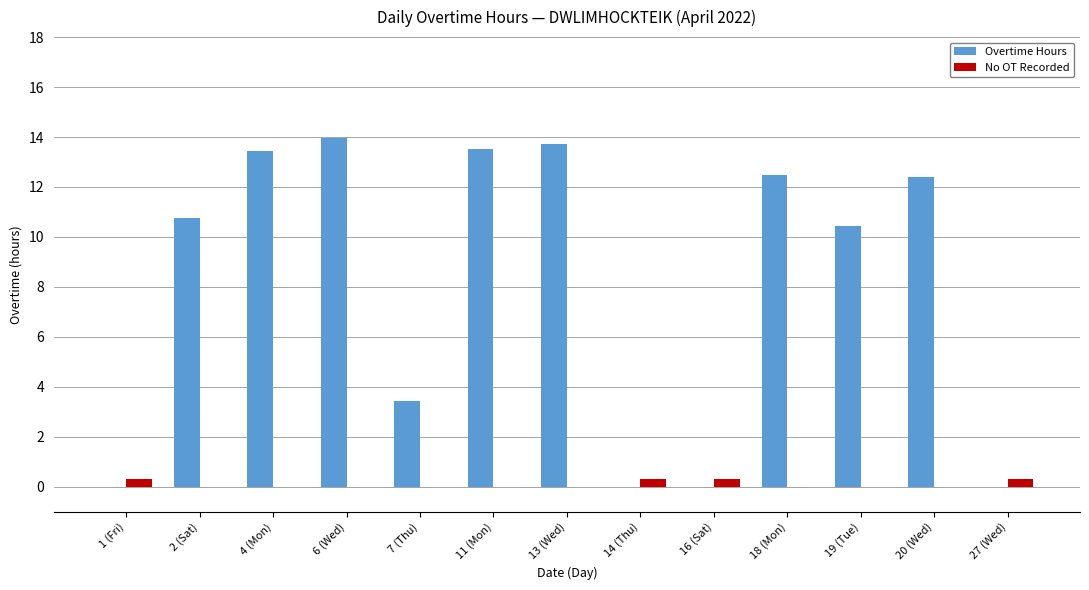

What is the difference between the No OT Recorded values at 13 (Wed) and 27 (Wed)?

0.3